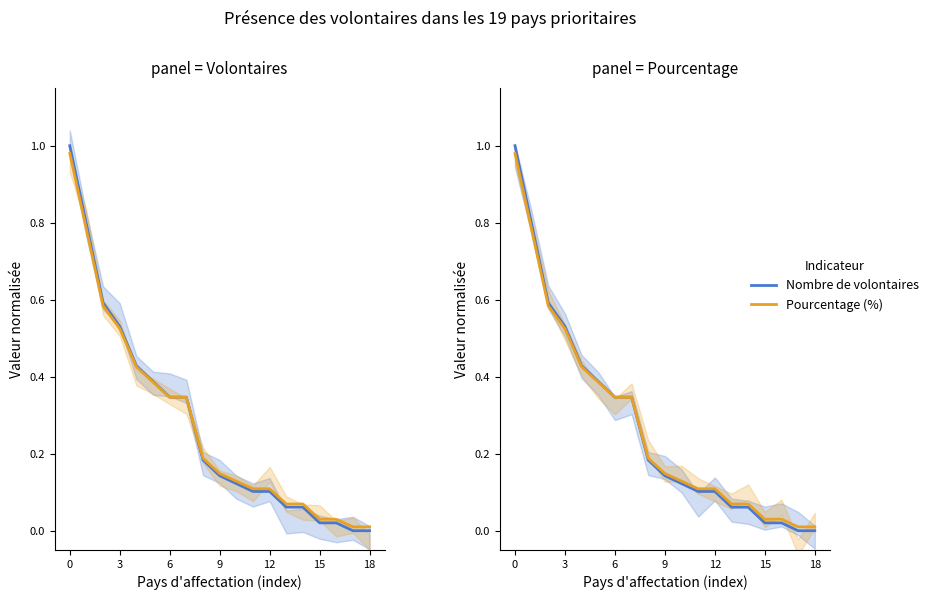

At 8, list the series in order from largest to smallest.

Pourcentage (%), Nombre de volontaires